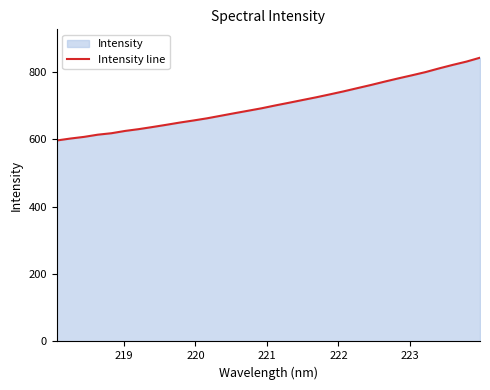

What is the difference between the maximum and minimum values?

245.7